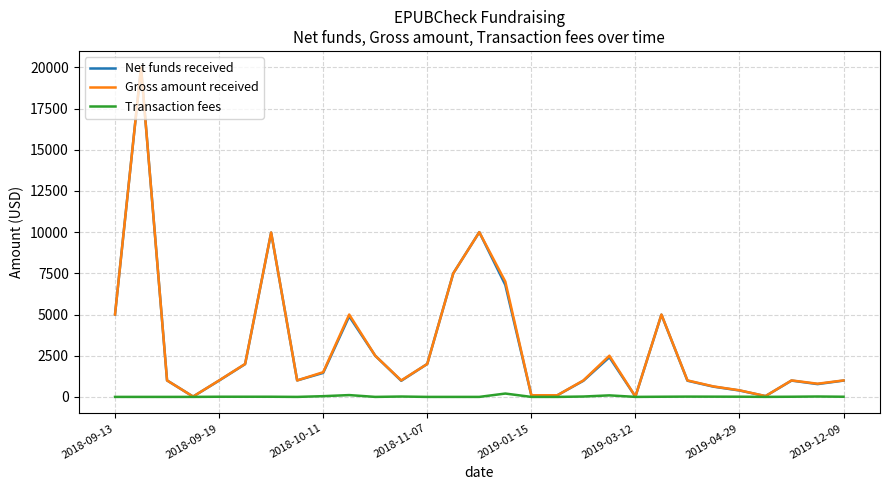

What is the maximum value for Net funds received?

20000.0